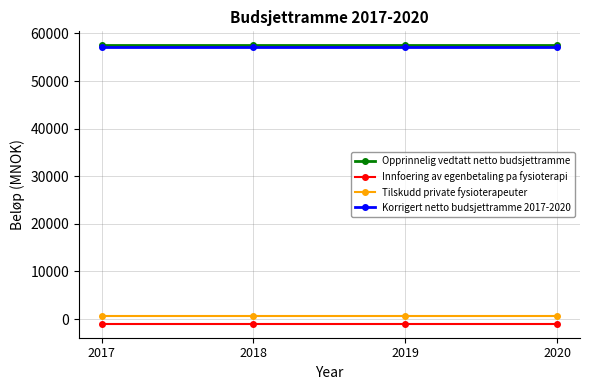

What is the value of the Opprinnelig vedtatt netto budsjettramme point at the 3rd from the left?

57508